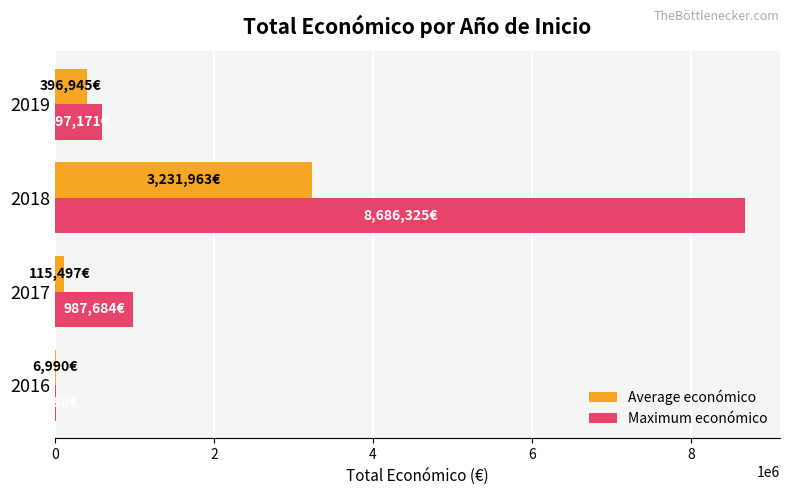

What are all the series names shown in the legend?

Average económico, Maximum económico